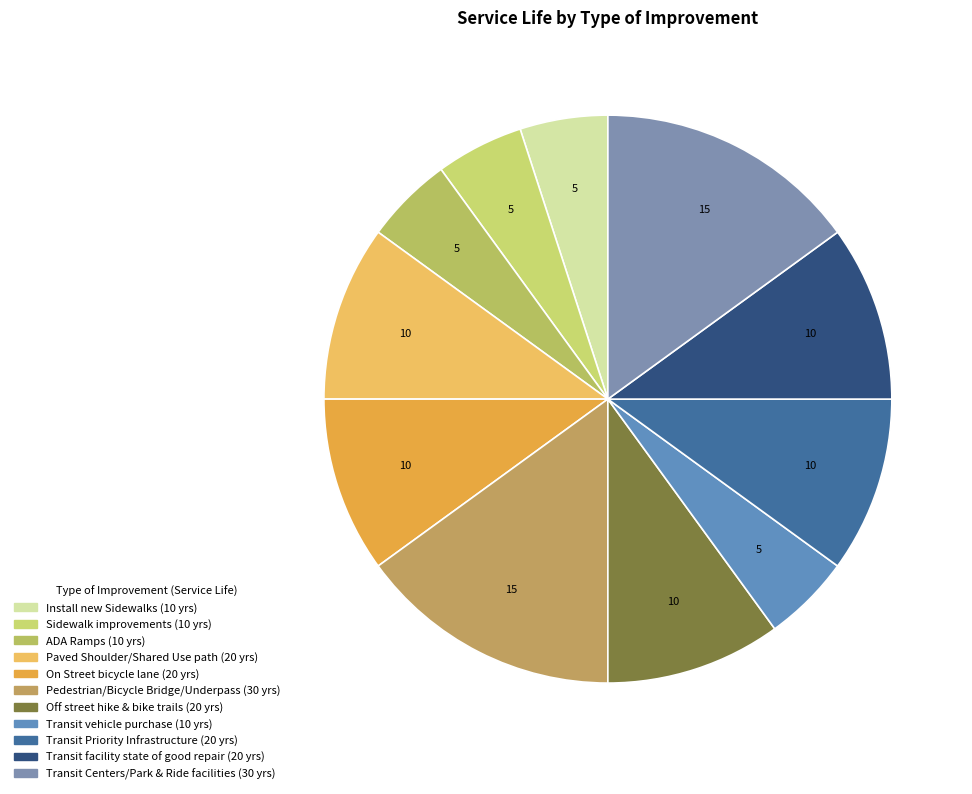

True or false: Install new Sidewalks accounts for 5% of the total.

True